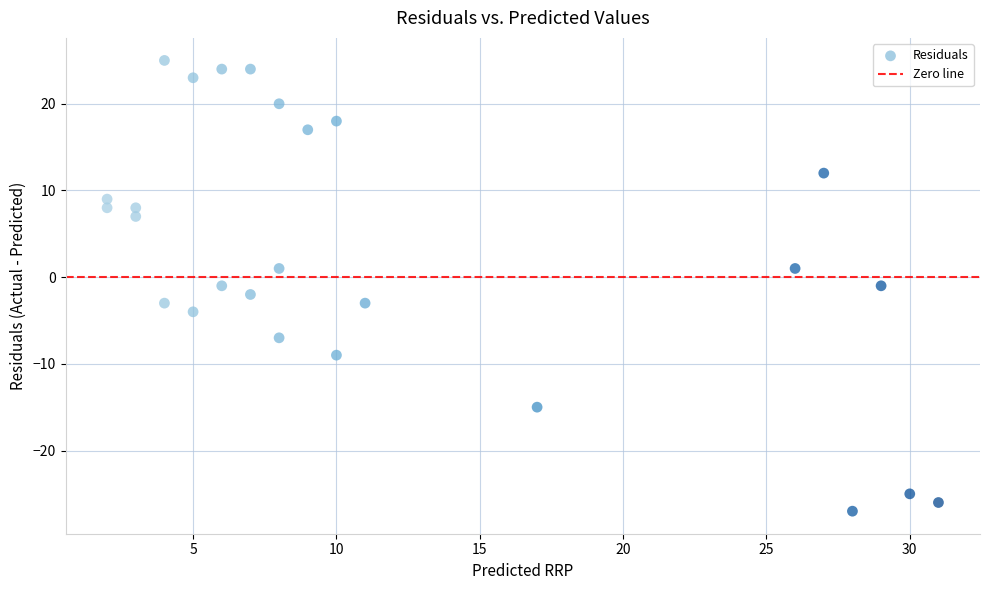

What is the range of Y values (max minus min)?

52